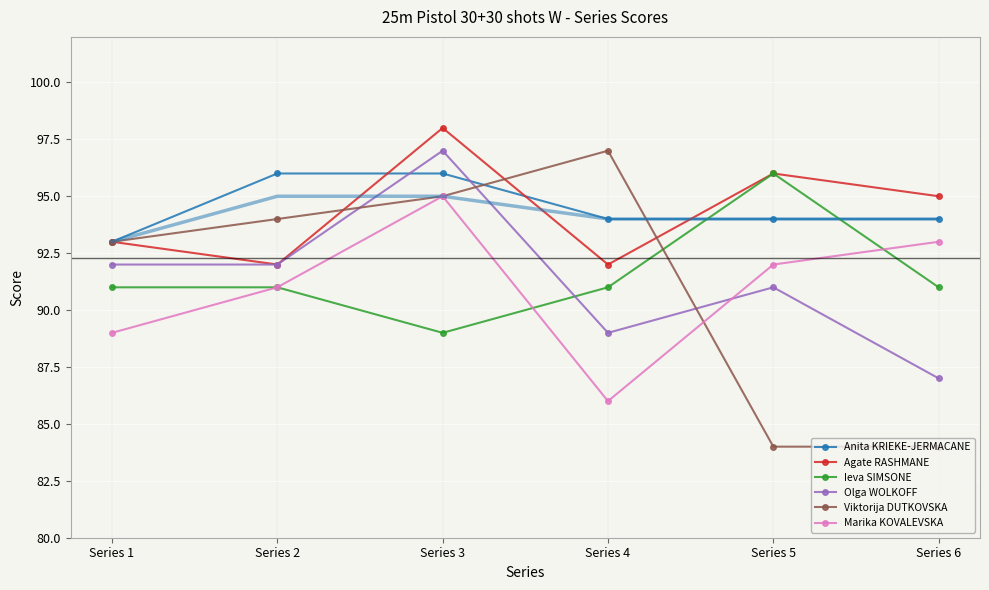

Reading right to left, transcribe all the data shown in this chart.

Anita KRIEKE-JERMACANE: Series 6=94	Series 5=94	Series 4=94	Series 3=96	Series 2=96	Series 1=93
Agate RASHMANE: Series 6=95	Series 5=96	Series 4=92	Series 3=98	Series 2=92	Series 1=93
Ieva SIMSONE: Series 6=91	Series 5=96	Series 4=91	Series 3=89	Series 2=91	Series 1=91
Olga WOLKOFF: Series 6=87	Series 5=91	Series 4=89	Series 3=97	Series 2=92	Series 1=92
Viktorija DUTKOVSKA: Series 6=84	Series 5=84	Series 4=97	Series 3=95	Series 2=94	Series 1=93
Marika KOVALEVSKA: Series 6=93	Series 5=92	Series 4=86	Series 3=95	Series 2=91	Series 1=89